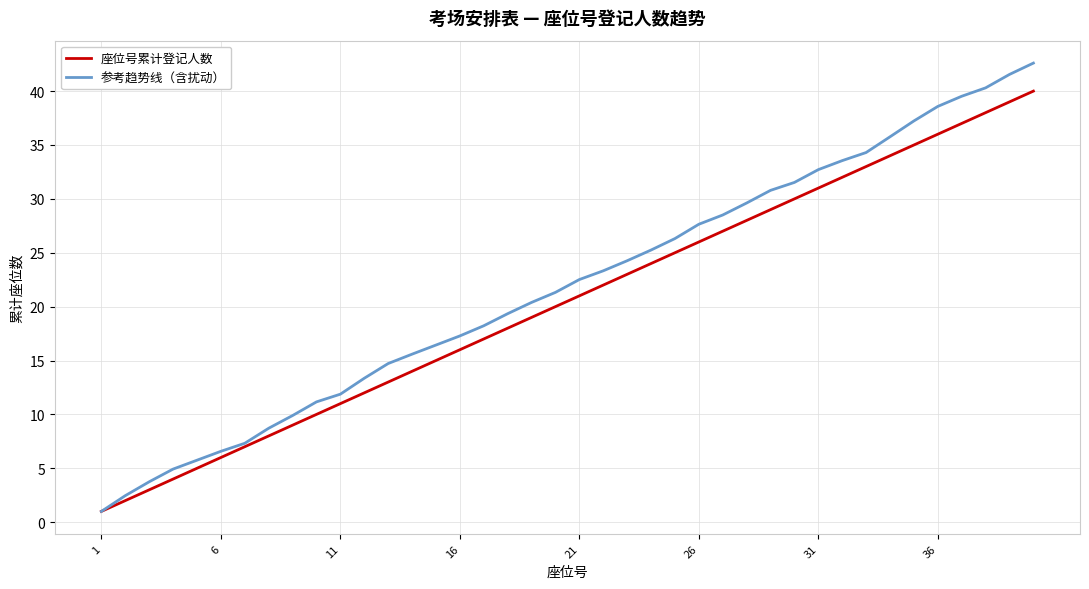

What is the average value of the 参考趋势线（含扰动） series?

21.9